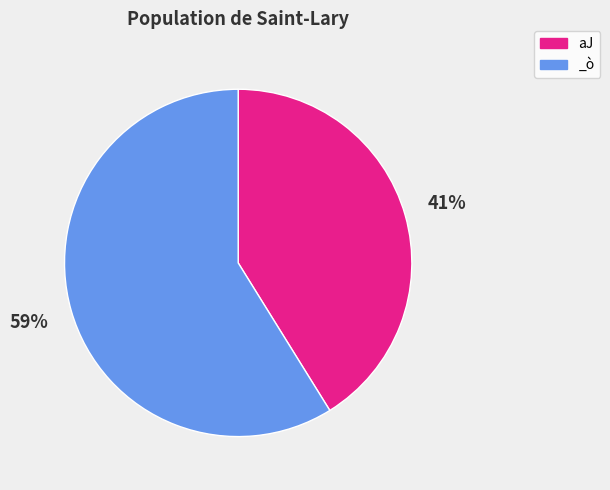

To the nearest percent, what is the average slice percentage?

50%